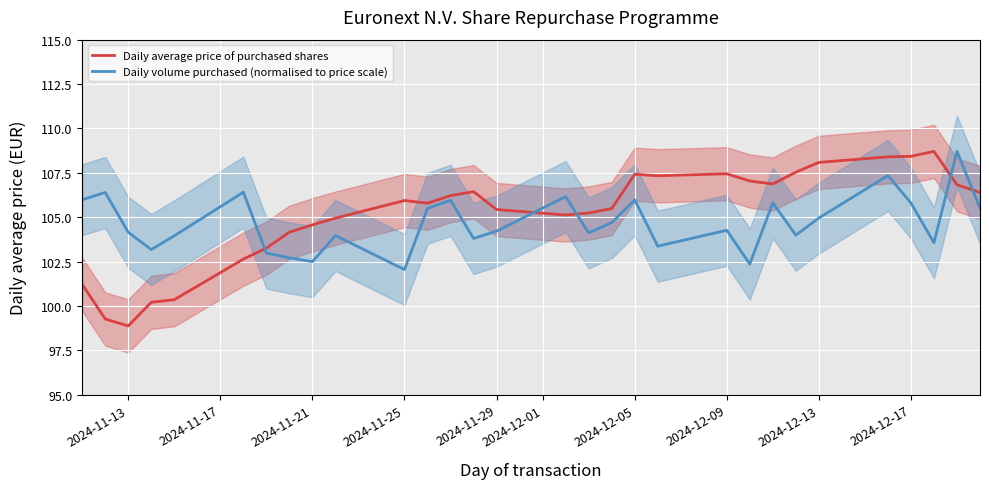

What is the difference between the maximum and minimum values in the Daily average price of purchased shares series?

9.8